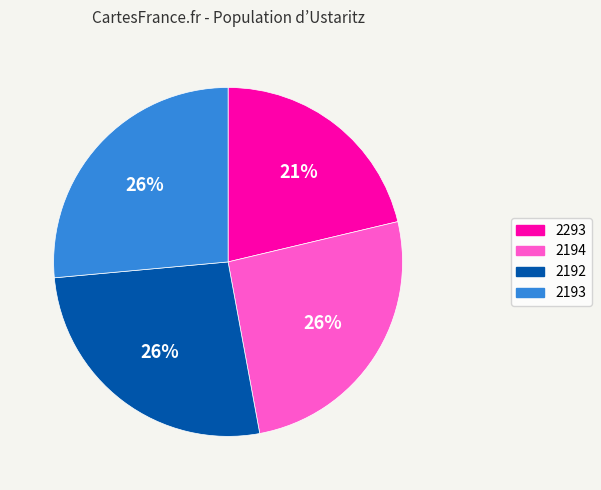

To the nearest percent, what is the difference between the 2293 and 2194 slice percentages?

5%